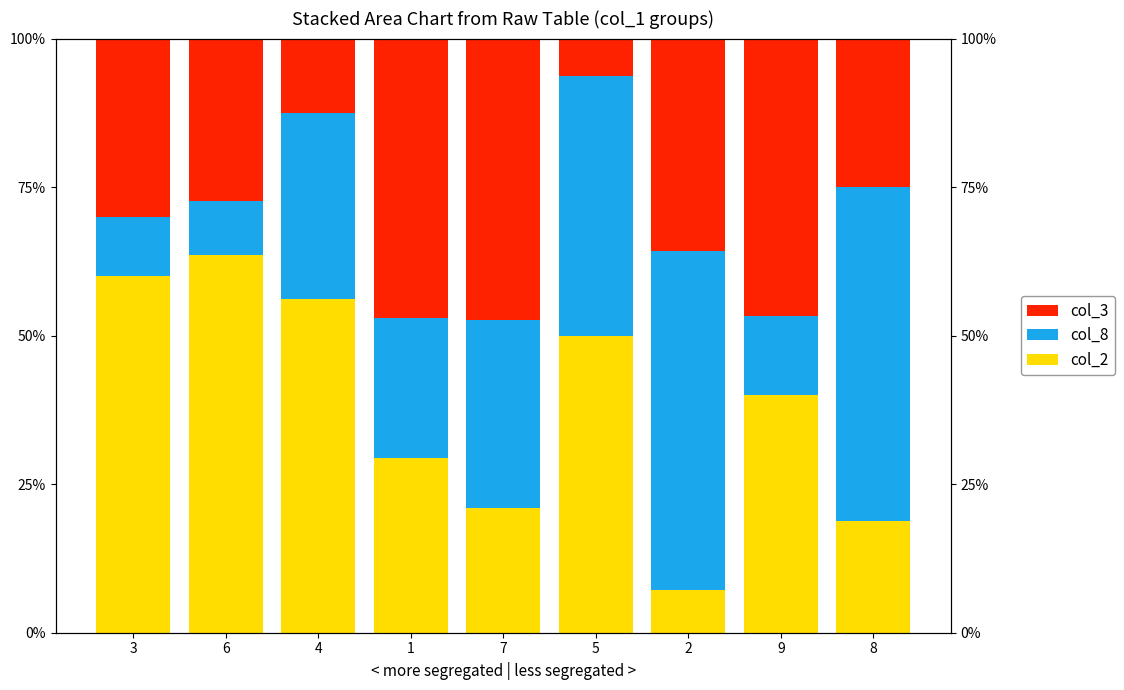

The col_3 series shows 20.0 at 2. True or false?

False